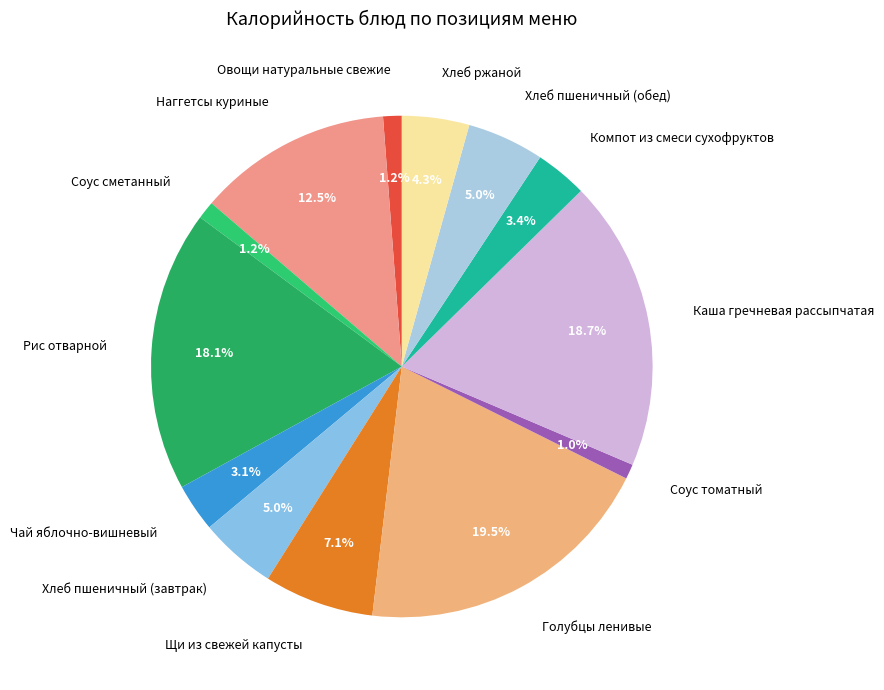

Does Соус сметанный represent more than half of the total?

No